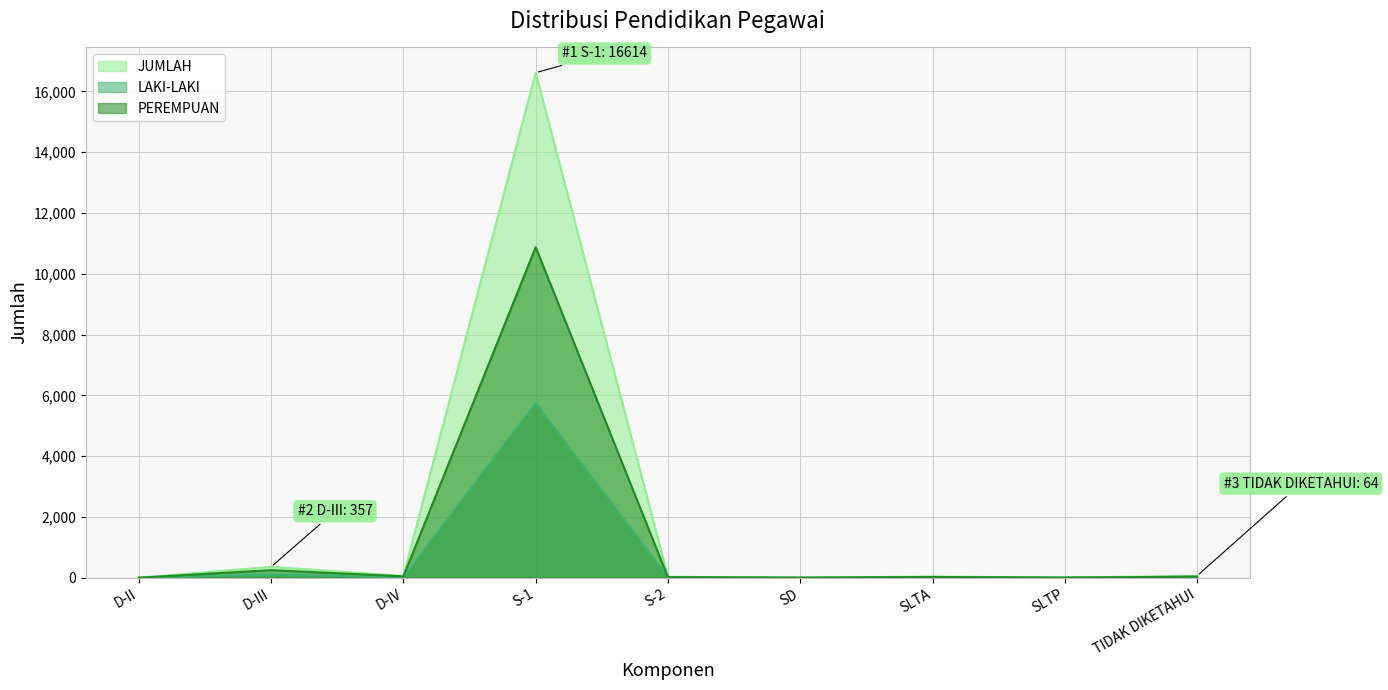

Where is the first local maximum for JUMLAH?

D-III